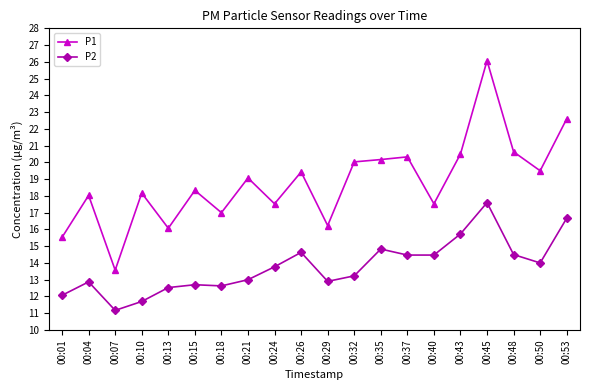

At which label does P1 first exceed 19?

00:21